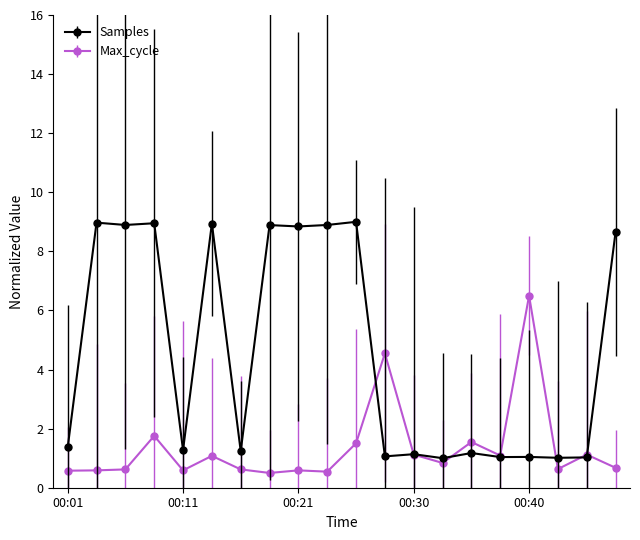

Rank the series by their maximum value, from lowest to highest.

Max_cycle, Samples